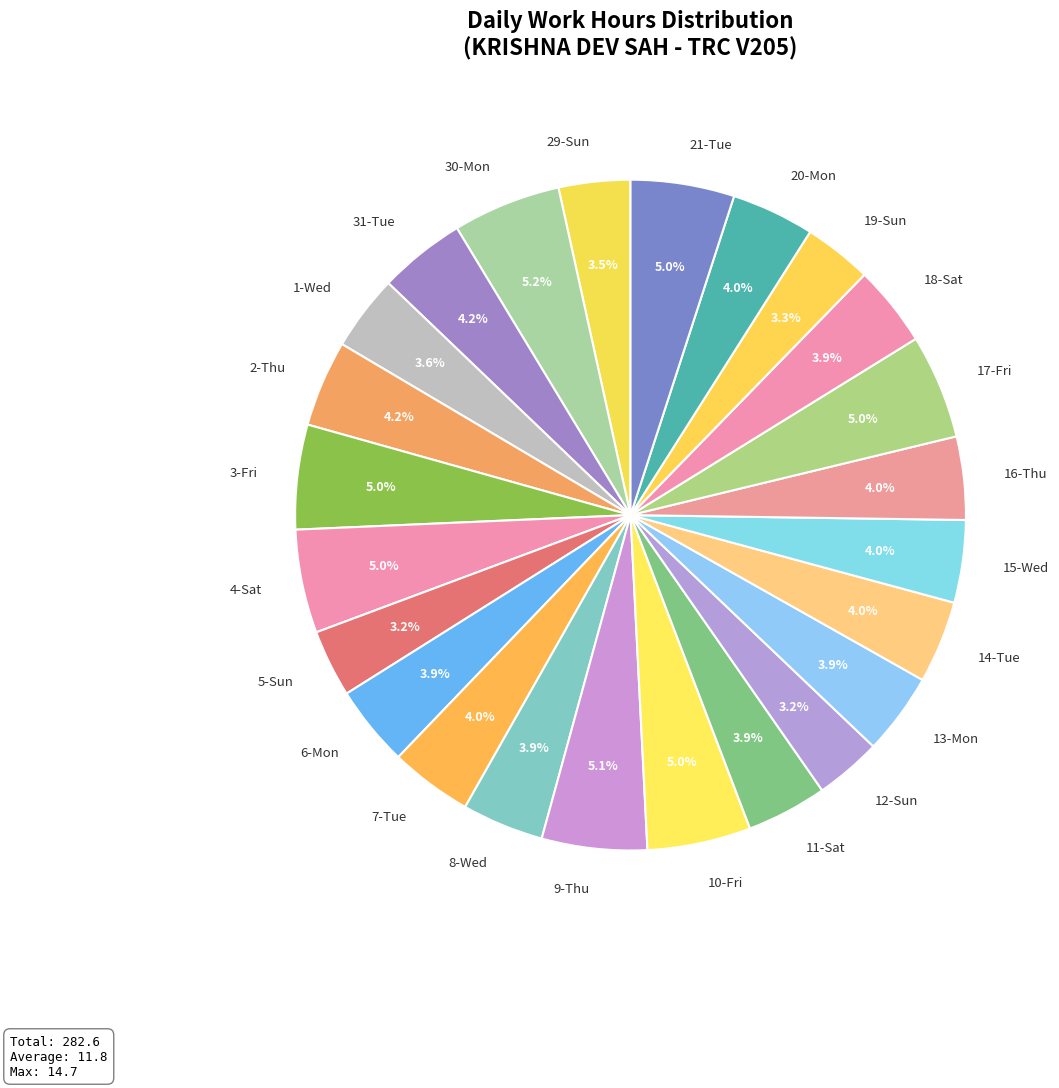

Does 2-Thu account for over 50% of the chart?

No